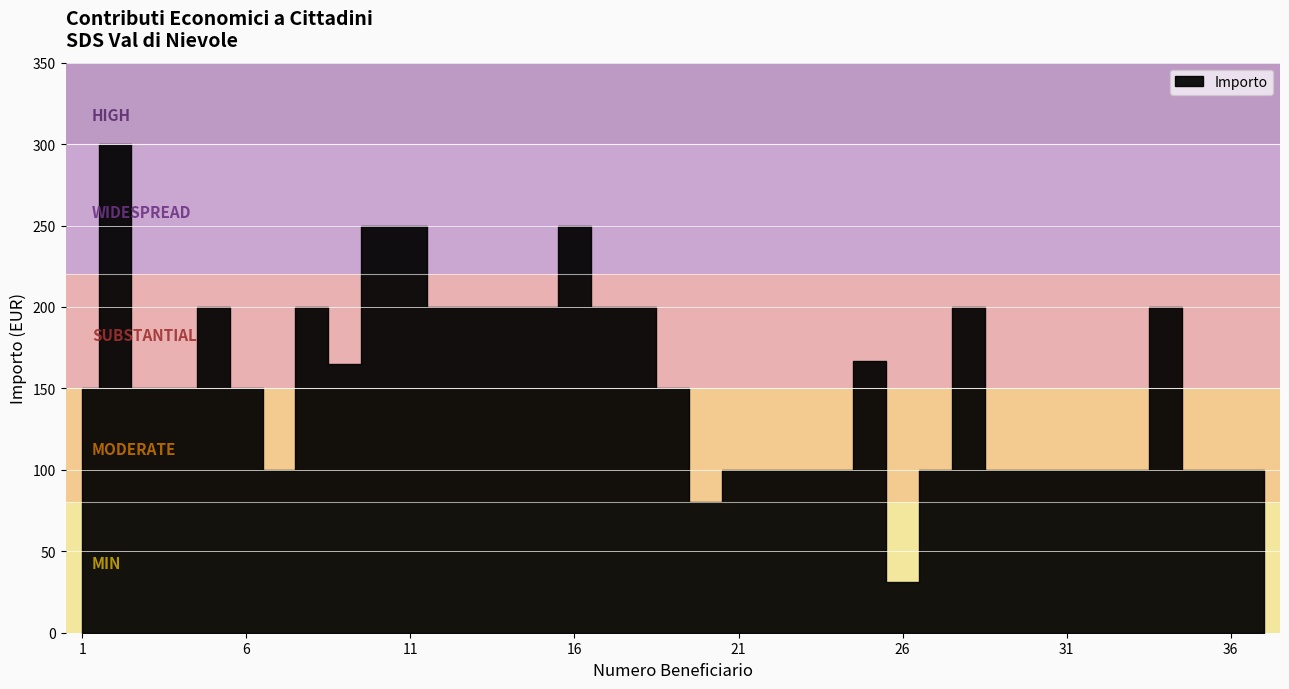

What is the maximum value shown in the chart?

300.0